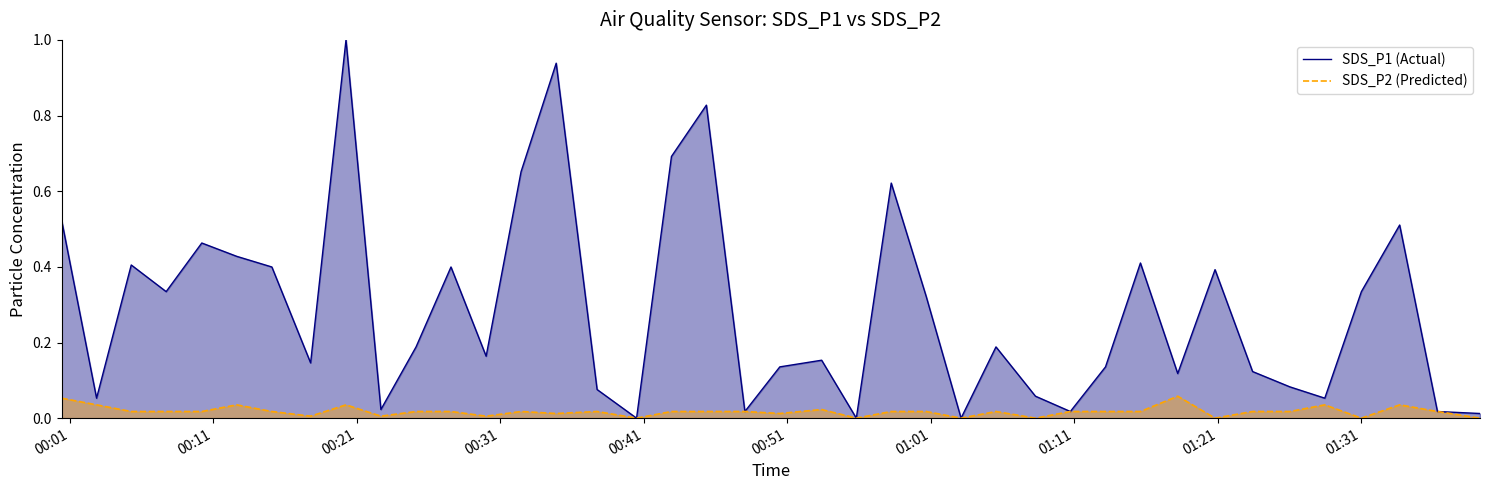

Which series has the largest range (max minus min)?

SDS_P1 (Actual)